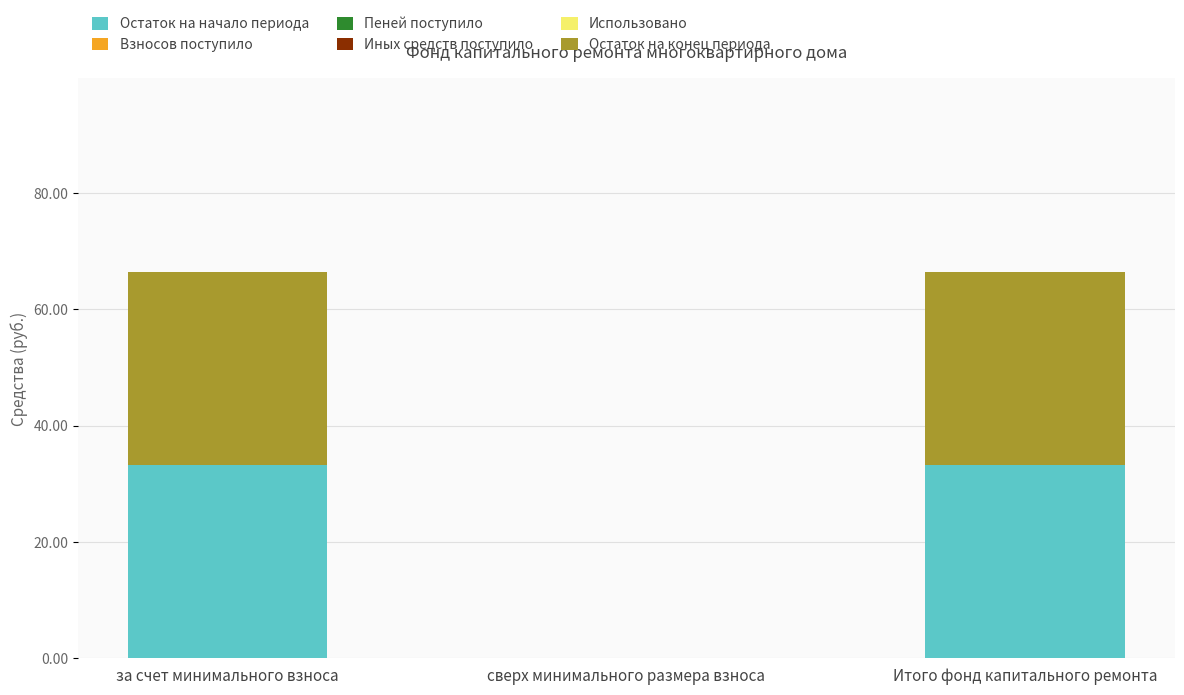

What is the total value across all series at Итого фонд капитального ремонта?

66.5